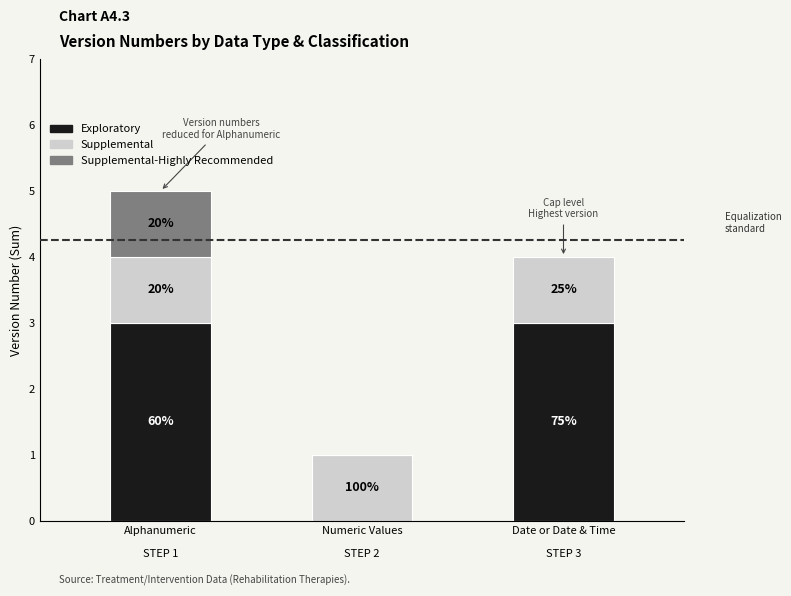

Does the chart contain stacked bars?

Yes